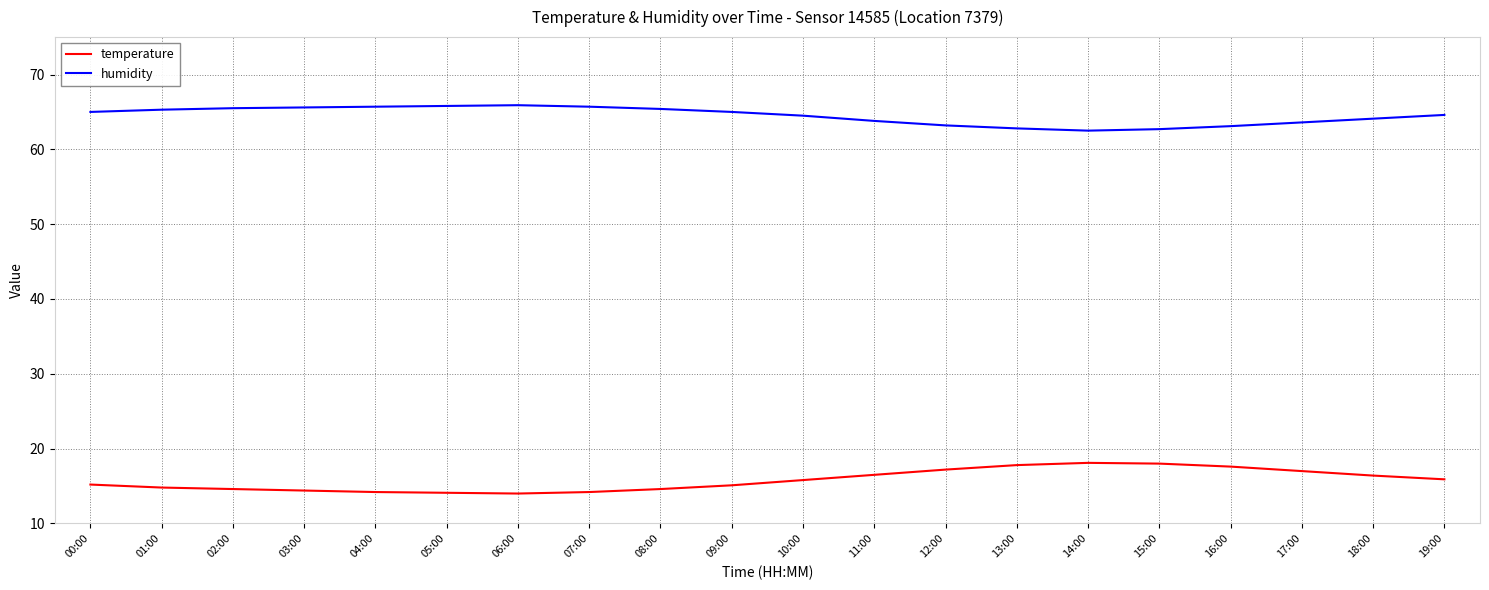

What position from the right is 13:00?

7